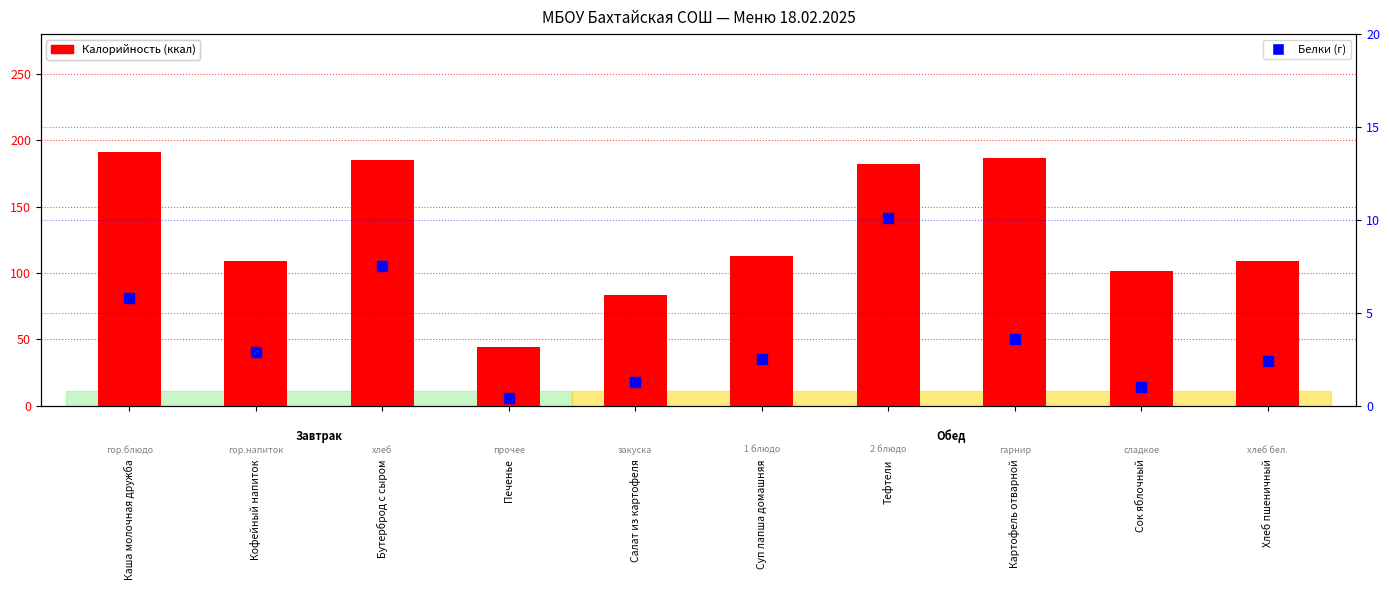

What is the total value across all series at Печенье?

44.8